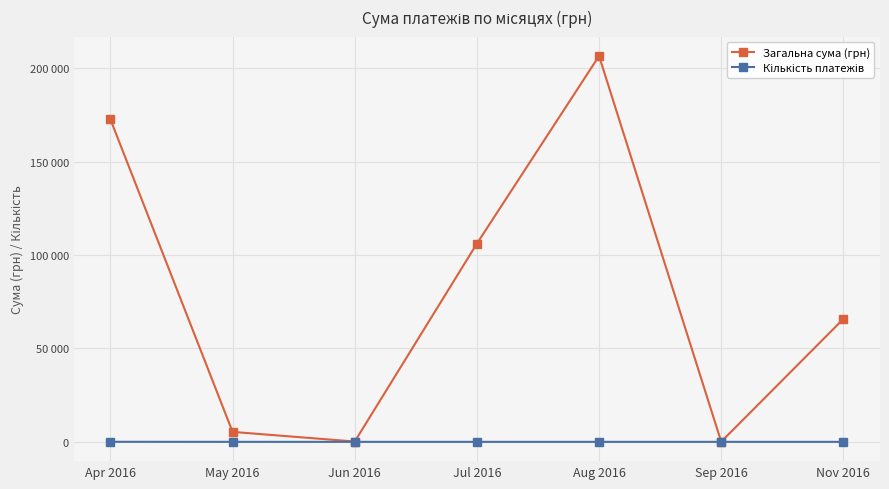

What is the difference between the Загальна сума (грн) values at Aug 2016 and Sep 2016?

206547.1